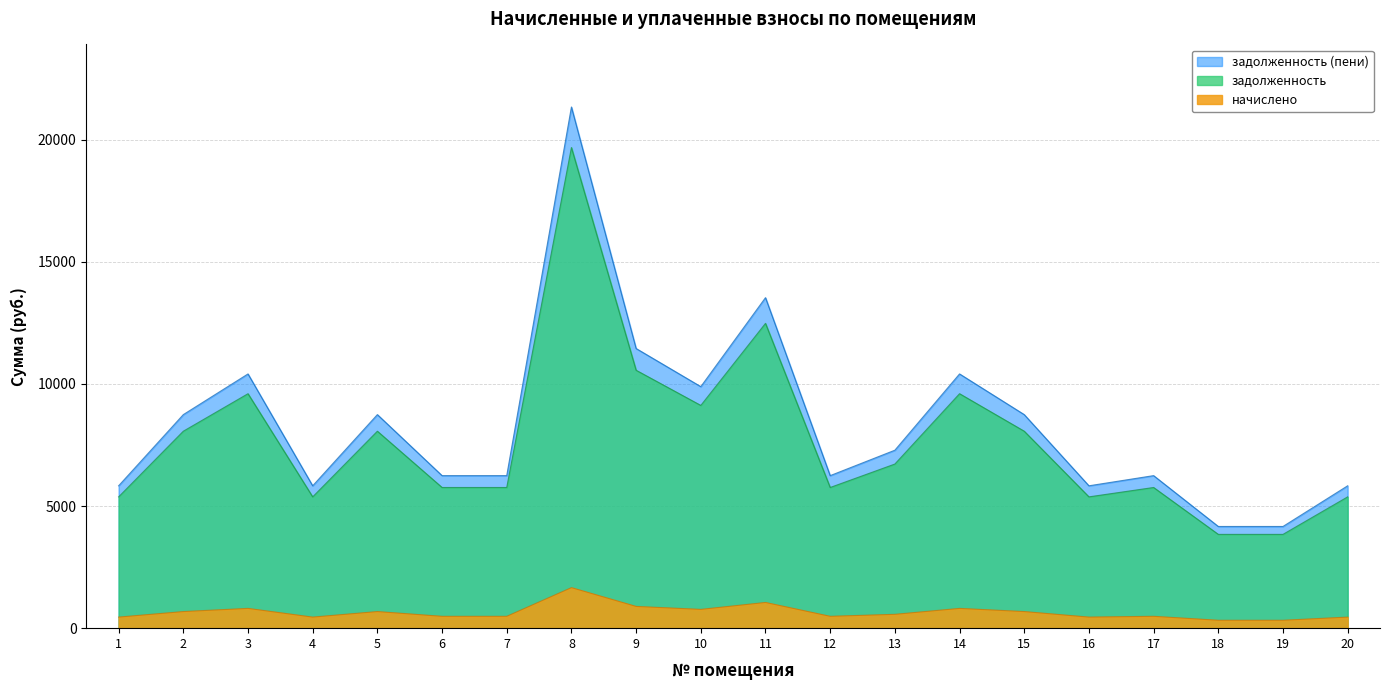

True or false: задолженность (пени) and задолженность intersect in this chart.

False